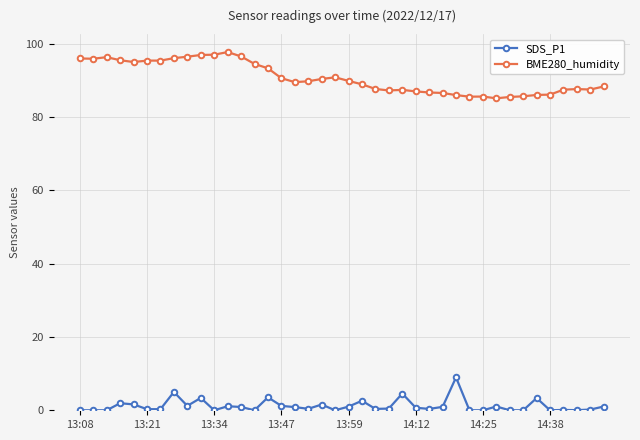

What is the value of the SDS_P1 point at the 22nd from the left?

2.6